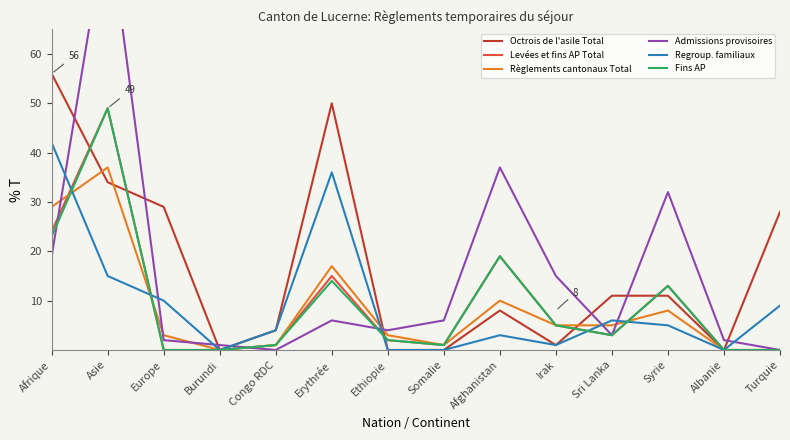

At which category is the sum across all series the highest?

Asie